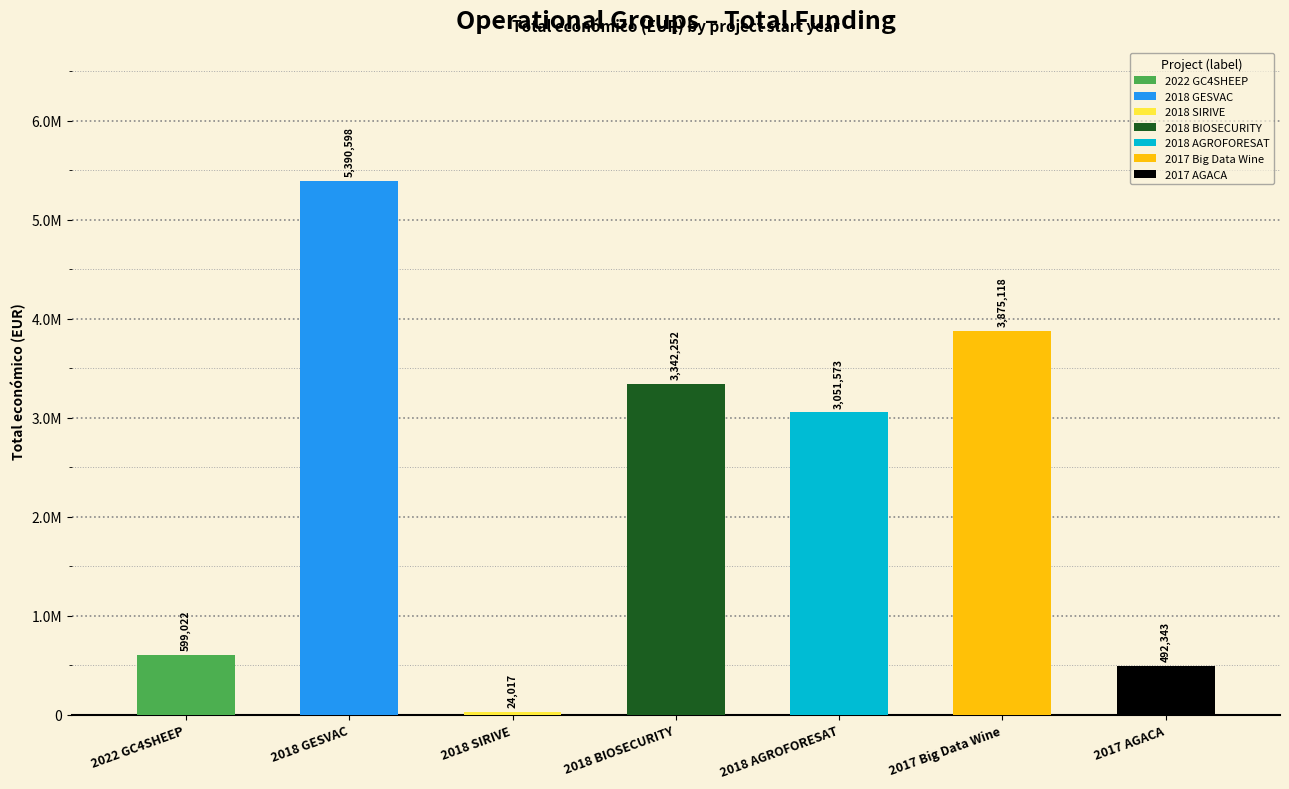

Rank the categories by value from lowest to highest.

2018 SIRIVE, 2017 AGACA, 2022 GC4SHEEP, 2018 AGROFORESAT, 2018 BIOSECURITY, 2017 Big Data Wine, 2018 GESVAC